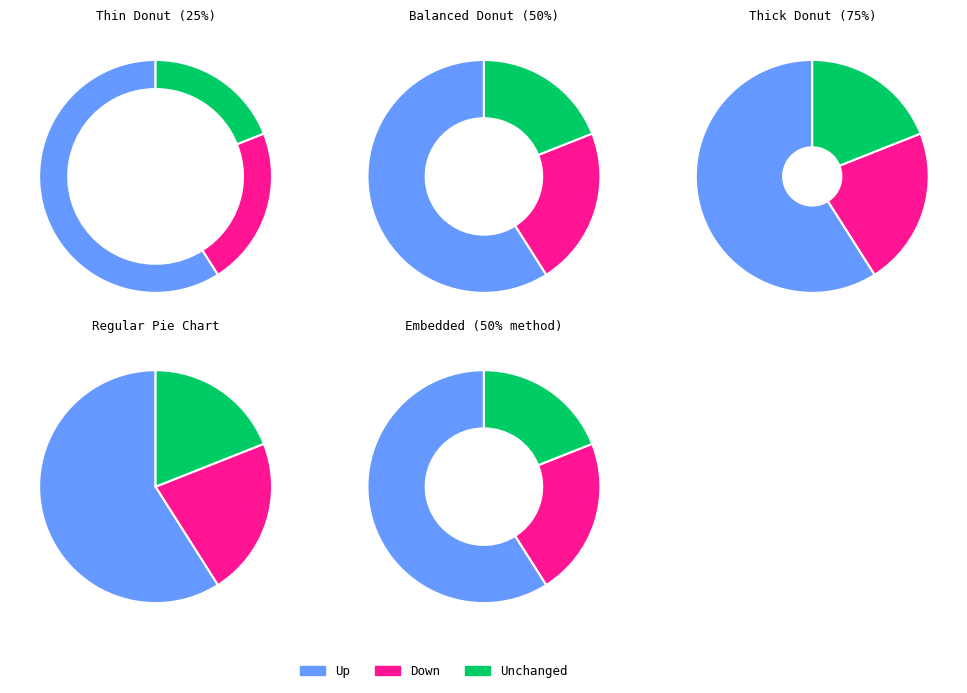

To the nearest percent, what percentage of the pie is up?

59%